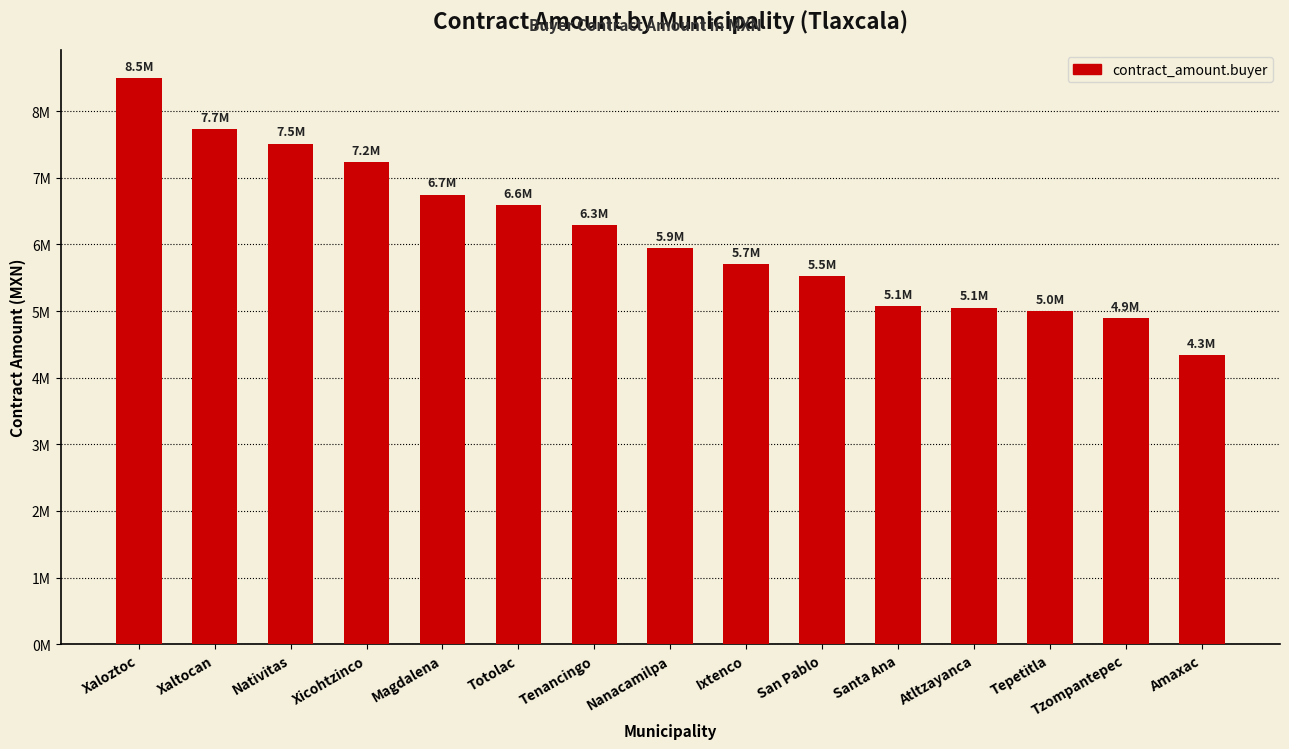

Reading left to right, extract all data points from this chart.

Xaloztoc=8491161.5	Xaltocan=7731504.2	Nativitas=7512130.9	Xicohtzinco=7236995.5	Magdalena=6744605.0	Totolac=6586086.3	Tenancingo=6285892.8	Nanacamilpa=5948133.5	Ixtenco=5708245.1	San Pablo=5521695.2	Santa Ana=5074693.9	Atltzayanca=5050127.7	Tepetitla=4998295.5	Tzompantepec=4892735.7	Amaxac=4334894.9